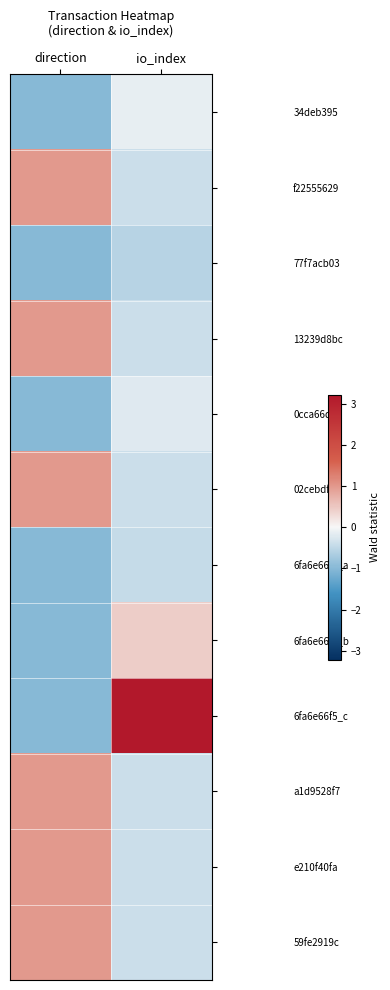

Reading left to right, list all the values displayed in this chart.

34deb395: direction=-1.0	io_index=-0.1
f22555629: direction=1.0	io_index=-0.4
77f7acb03: direction=-1.0	io_index=-0.6
13239d8bc: direction=1.0	io_index=-0.4
0cca66de5: direction=-1.0	io_index=-0.2
02cebdf3e: direction=1.0	io_index=-0.4
6fa6e66f5_a: direction=-1.0	io_index=-0.4
6fa6e66f5_b: direction=-1.0	io_index=0.4
6fa6e66f5_c: direction=-1.0	io_index=3.2
a1d9528f7: direction=1.0	io_index=-0.4
e210f40fa: direction=1.0	io_index=-0.4
59fe2919c: direction=1.0	io_index=-0.4